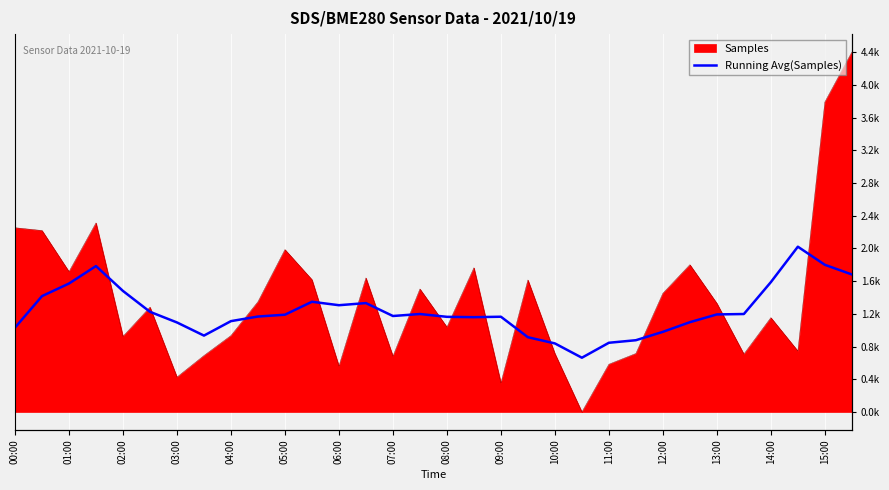

Between 31 and 19, which is larger?

31